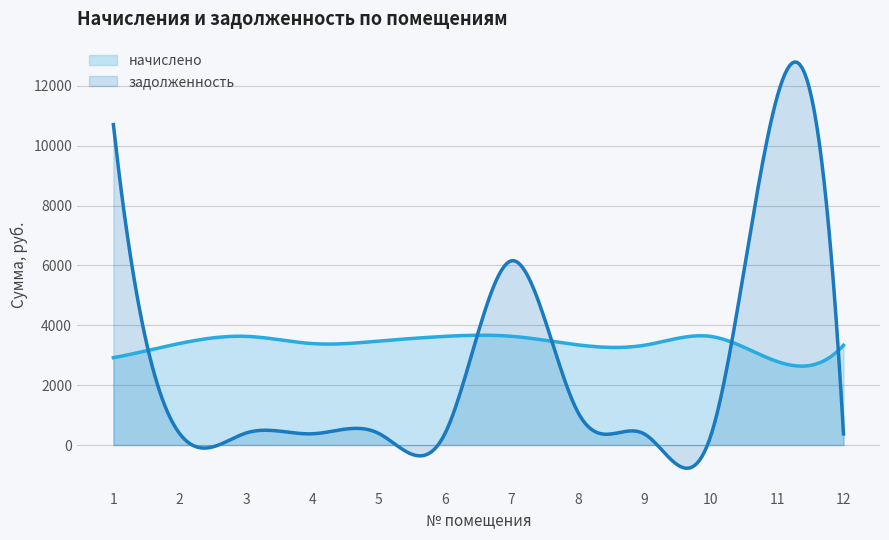

At which label does начислено first exceed 3394?

2